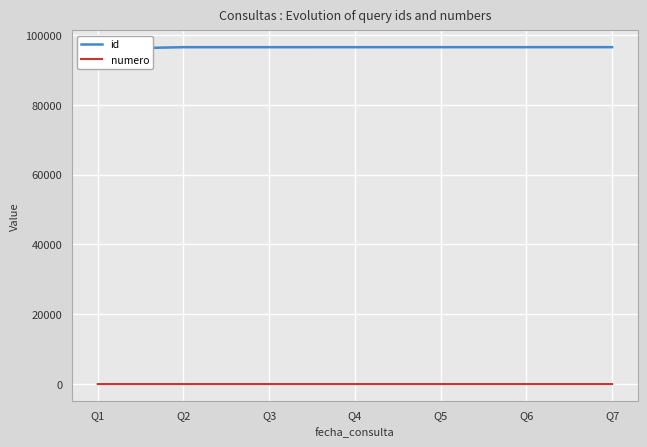

The value of numero at Q3 is 3. True or false?

True